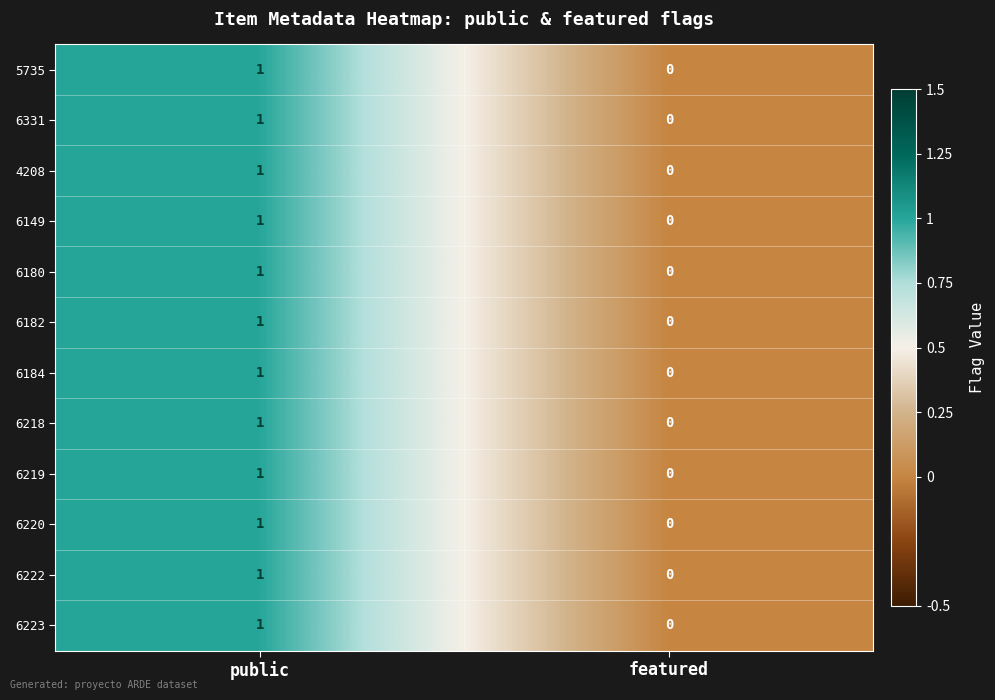

The 6184 series shows 0 at featured. True or false?

True